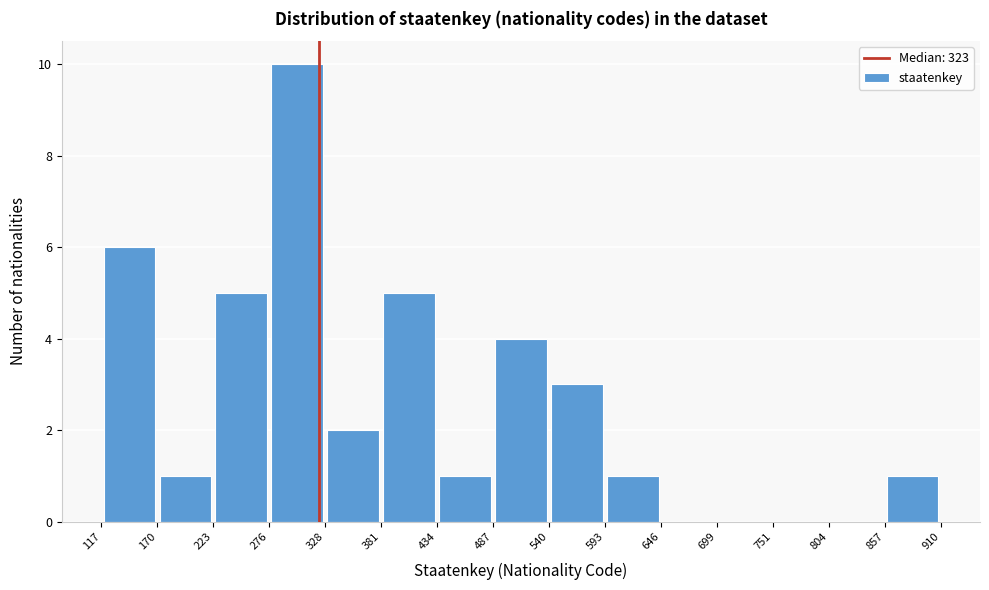

What is the height of the bar covering 170 to 223 on the x-axis? The values are not printed on the chart, so give them approximately, as read against the axis.

1